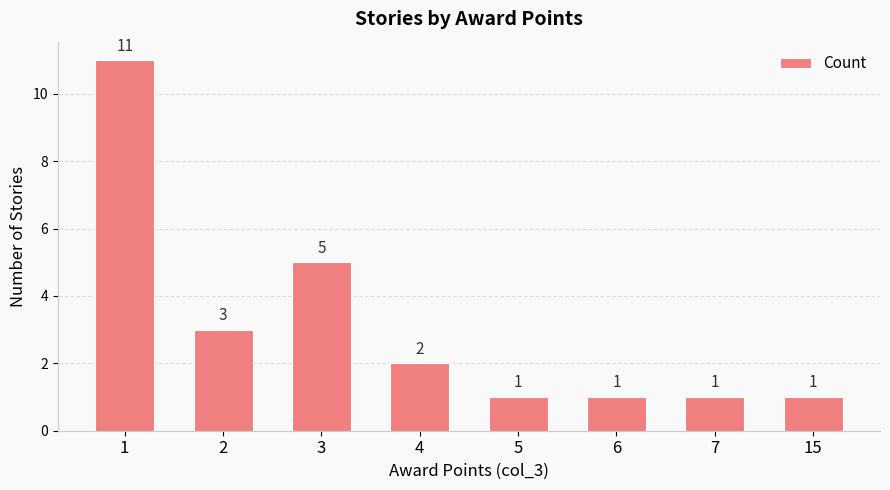

What is the greatest value displayed?

11